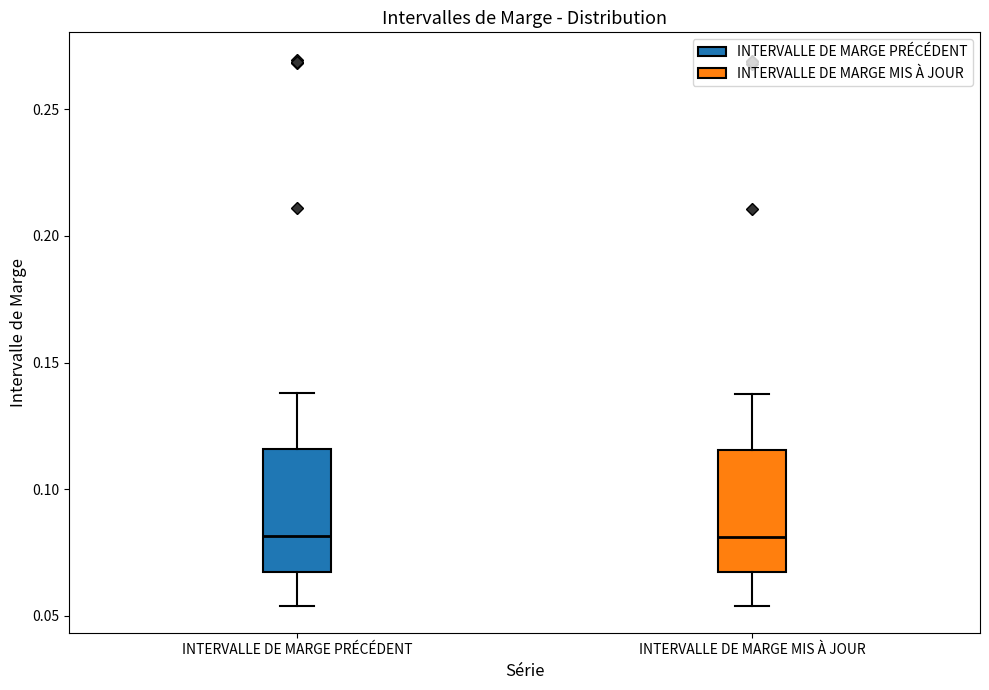

Where does the upper whisker of the box for INTERVALLE DE MARGE PRÉCÉDENT end on the y-axis? The values are not printed on the chart, so give them approximately, as read against the axis.

0.140